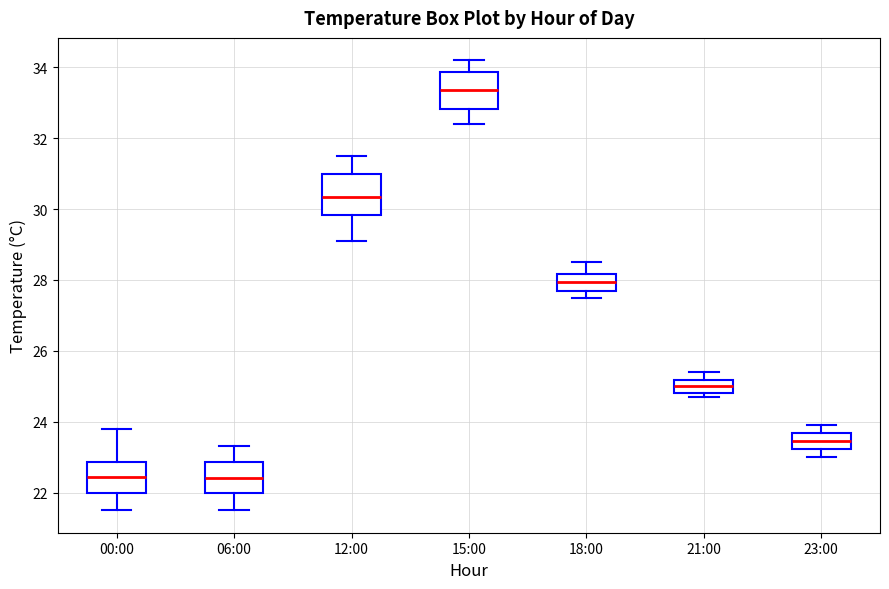

Reading left to right, transcribe this box plot: for each box, give where its median line is, the range the box spans, and where its two whiskers end, as read against the y-axis. The values are not printed on the chart, so give them approximately, as read against the axis.

00:00: median 22.4, box 22.0 to 22.8, whiskers 21.6 to 23.8
06:00: median 22.4, box 22.0 to 22.8, whiskers 21.6 to 23.4
12:00: median 30.4, box 29.8 to 31.0, whiskers 29.2 to 31.6
15:00: median 33.4, box 32.8 to 33.8, whiskers 32.4 to 34.2
18:00: median 28.0, box 27.8 to 28.2, whiskers 27.6 to 28.6
21:00: median 25.0, box 24.8 to 25.2, whiskers 24.8 (just below the box's lower edge) to 25.4
23:00: median 23.4, box 23.2 to 23.6, whiskers 23.0 to 24.0